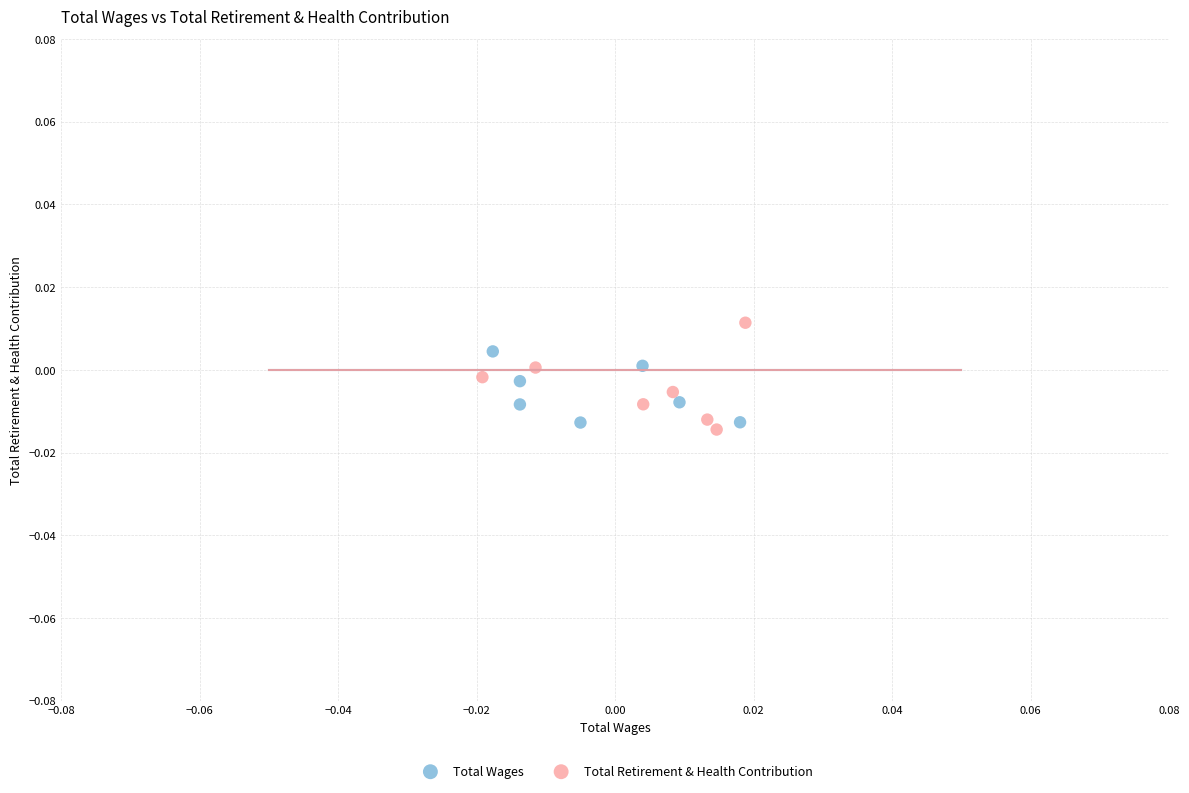

Which series has the largest Y range (max minus min)?

Total Retirement & Health Contribution